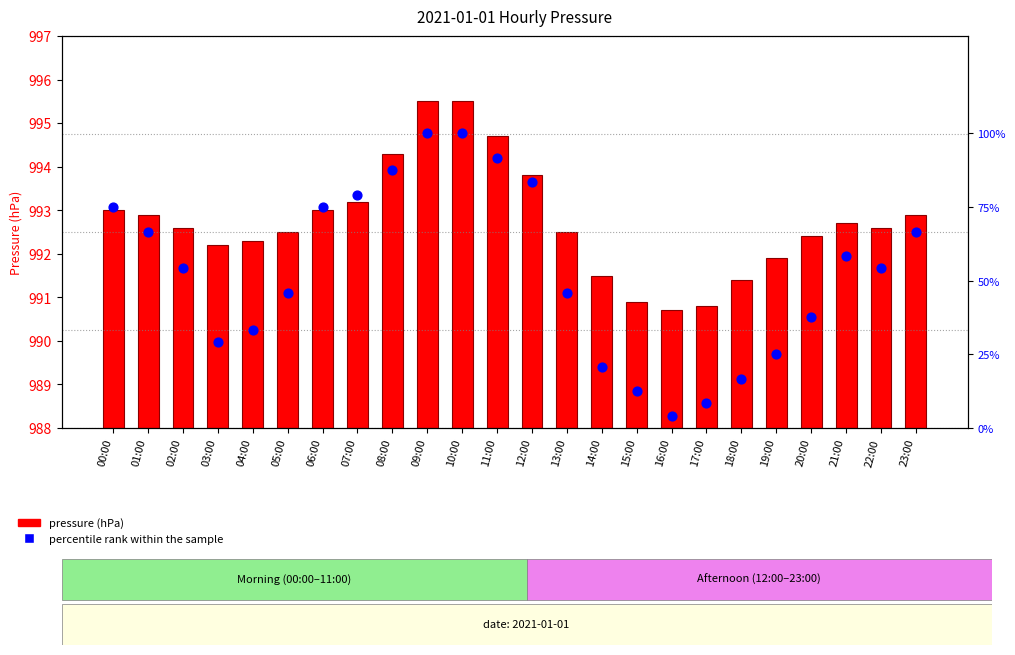

What are all the series names shown in the legend?

pressure (hPa), percentile rank within the sample